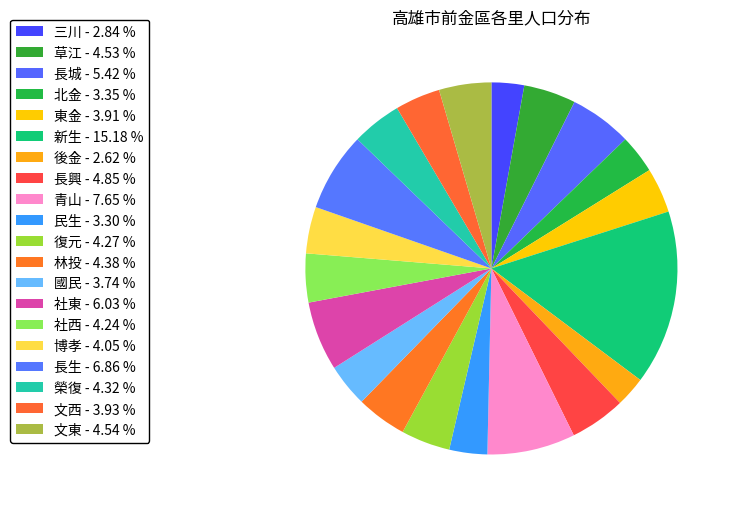

To the nearest percent, what is the combined percentage of 長生 and 新生?

22%